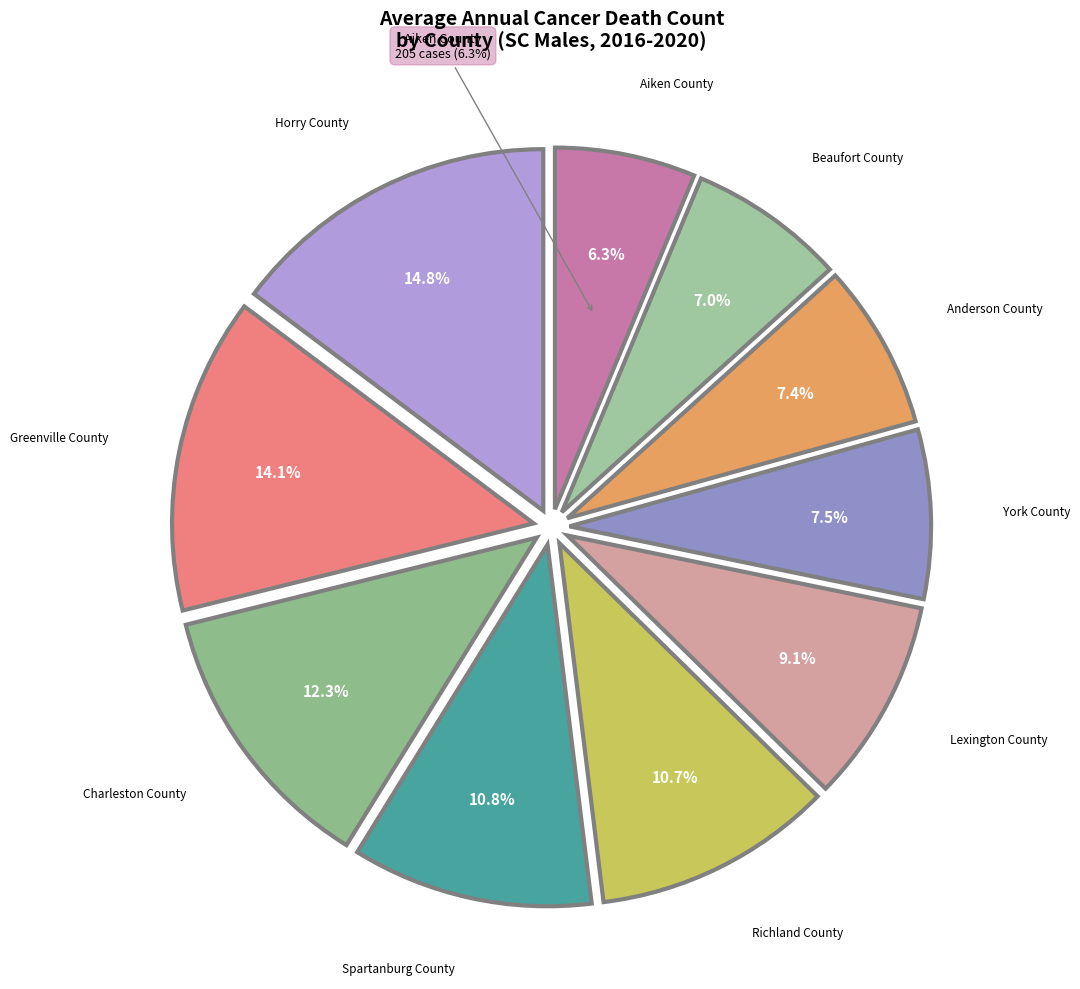

What is the change in value from Charleston County to Spartanburg County?

-50